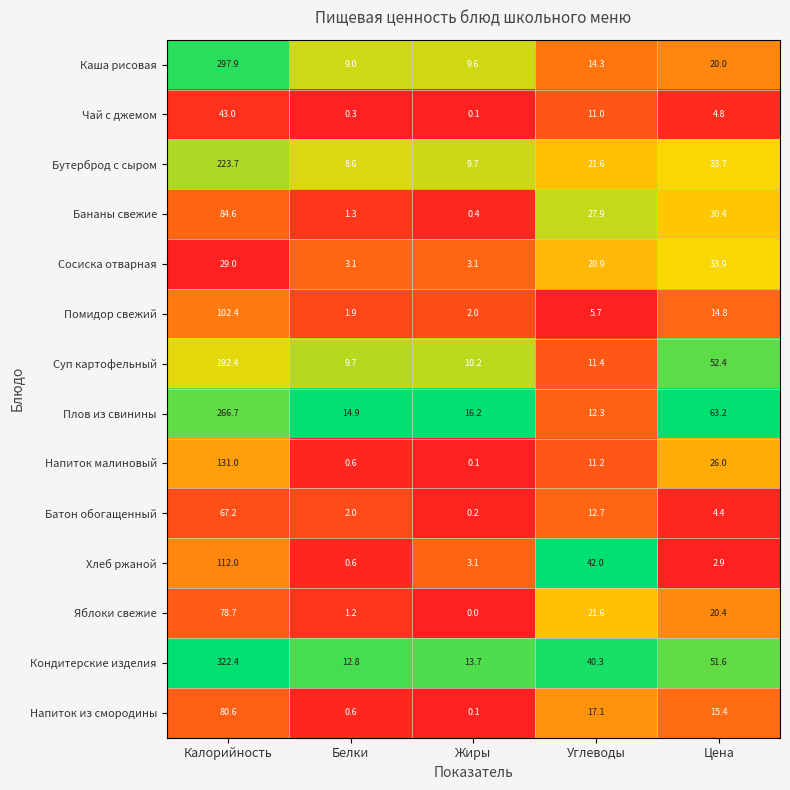

Is it true that Яблоки свежие equals 35.1 at Цена?

False